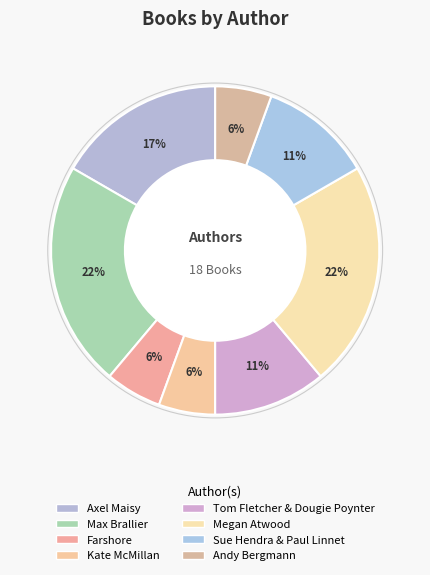

Count the number of slices in the pie.

8